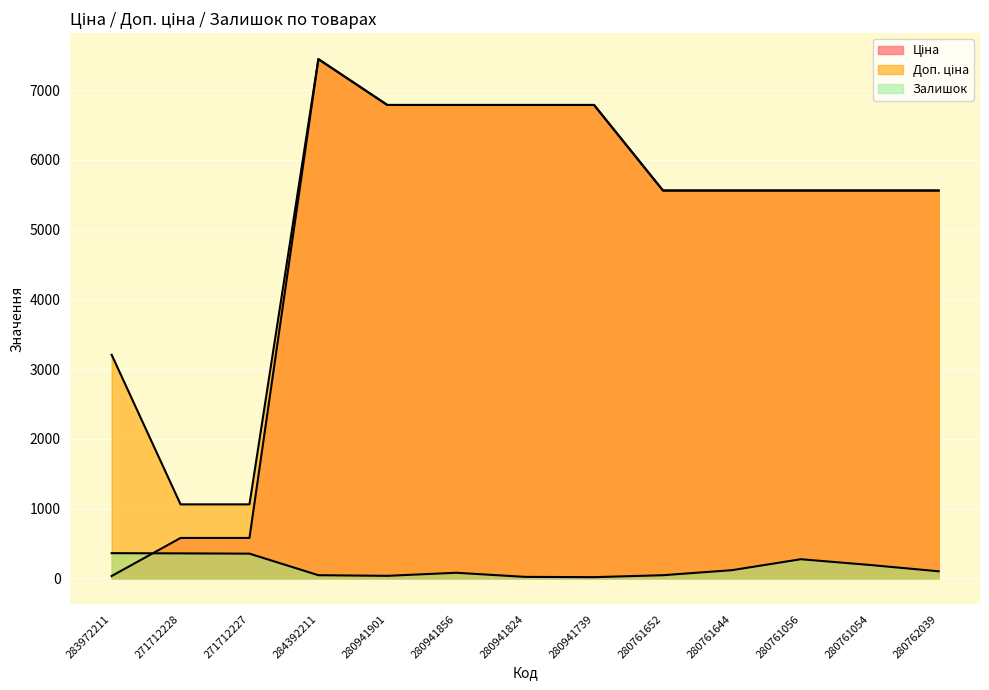

What is the sum of the Залишок values at 280941739 and 284392211?

60.0